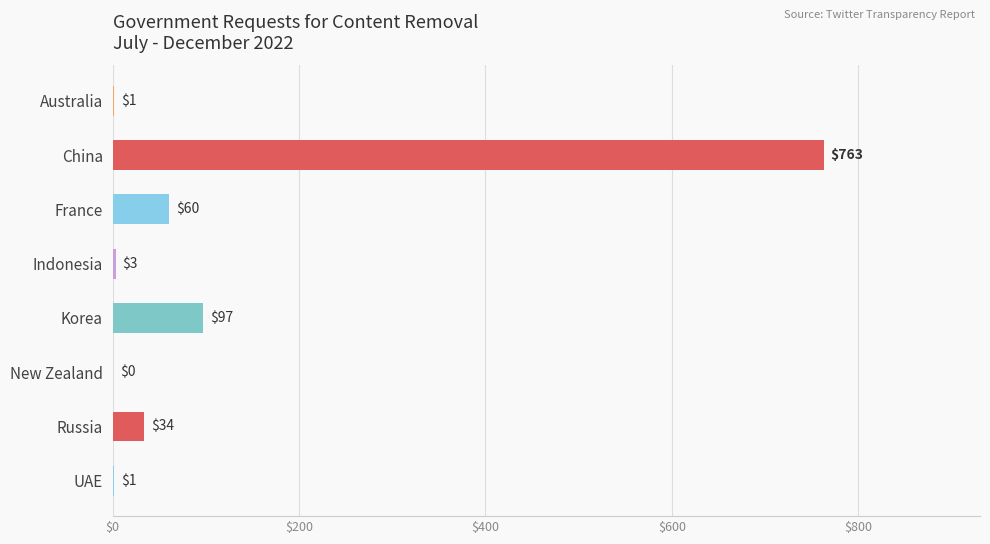

Where is the data nearest to the value 381?

Korea